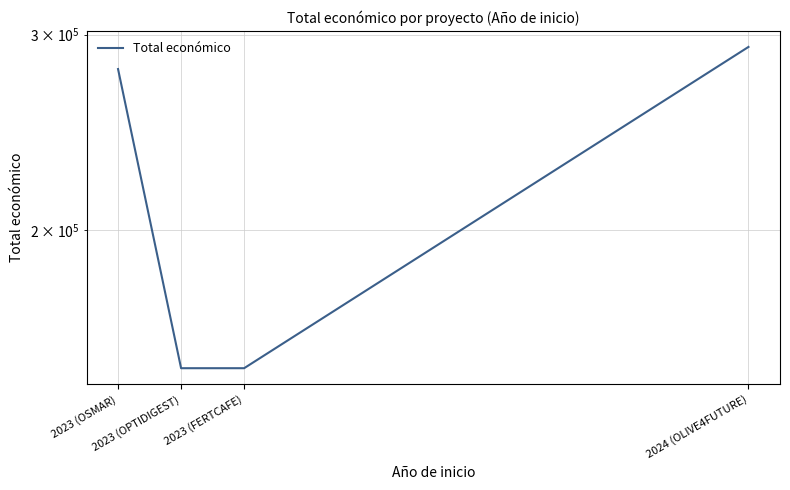

Which label corresponds to the largest value in the chart?

2024 (OLIVE4FUTURE)